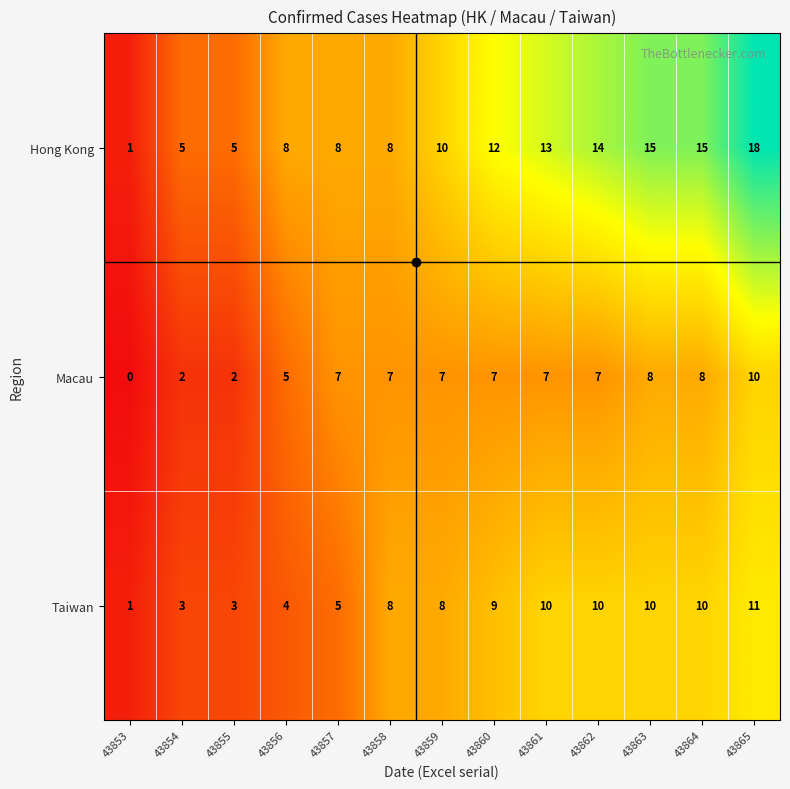

What is the total value across all series at 43859?

25